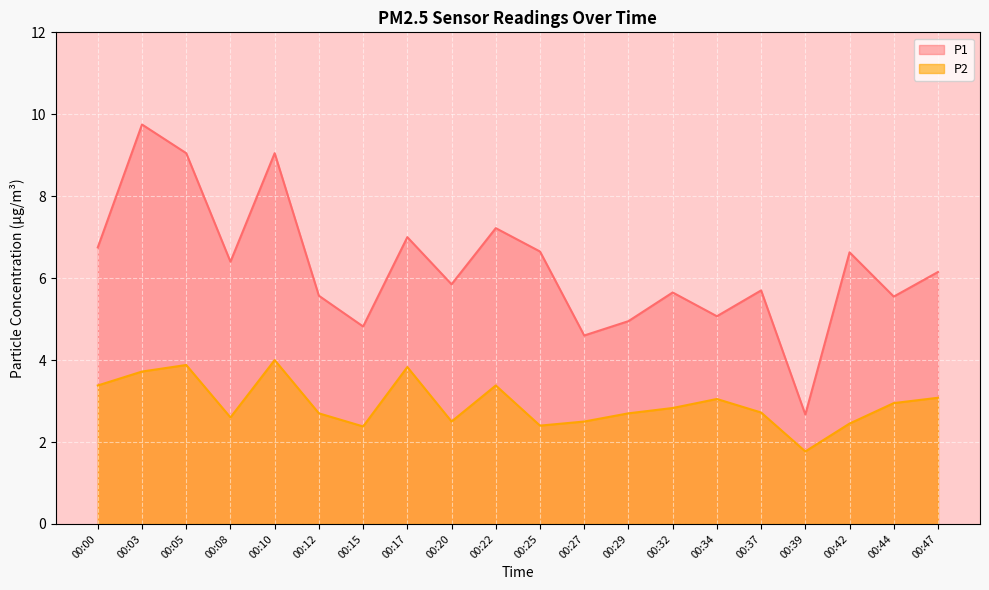

At which category does the chart reach its minimum across all series?

00:39